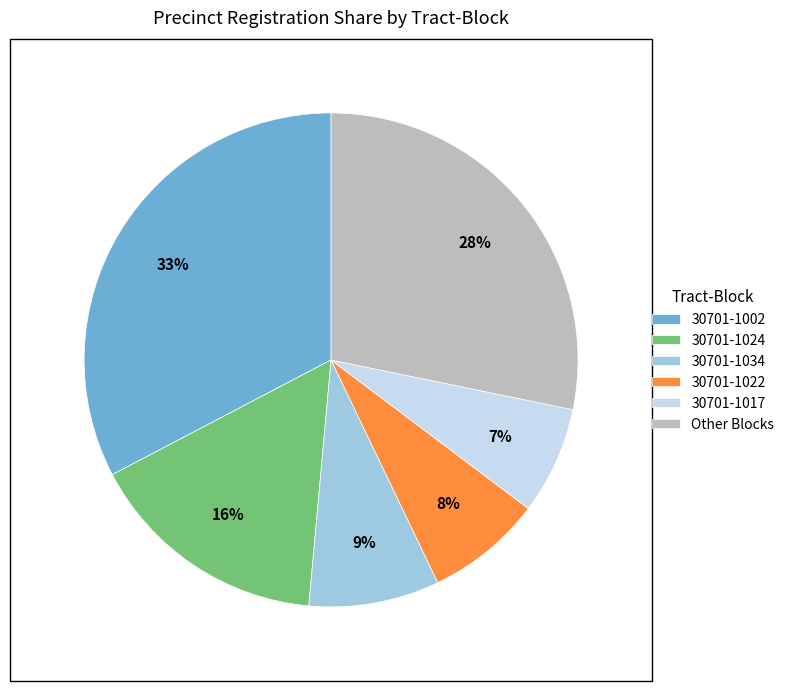

To the nearest percent, what is the difference between the largest and smallest slice percentages?

26%